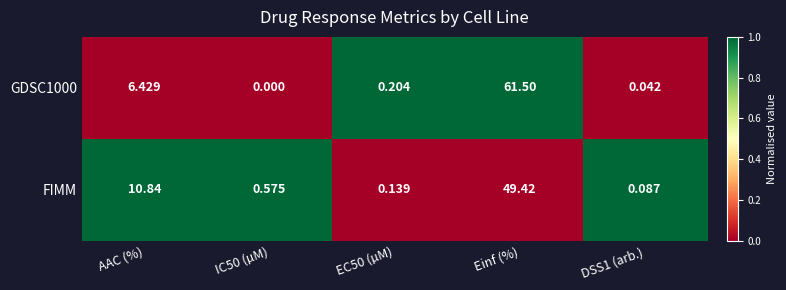

Is the value of FIMM at Einf (%) greater than the value of GDSC1000 at DSS1 (arb.)?

Yes